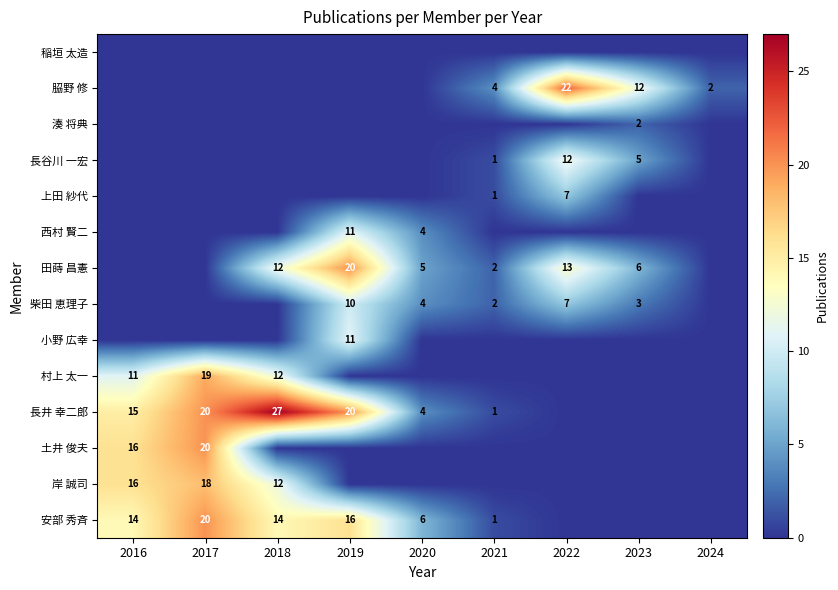

The value of 安部 秀斉 at 2020 is 6. True or false?

True